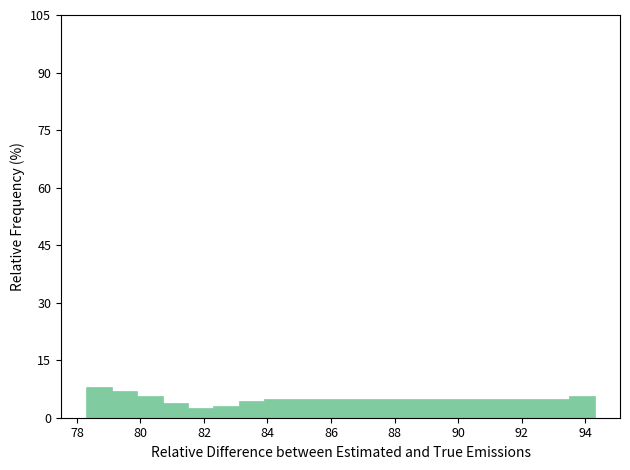

What is the height of the bar covering 91.1 to 91.9 on the x-axis? Neither the bar edges nor the heights are printed on the chart, so give them approximately, as read against the axes.

6